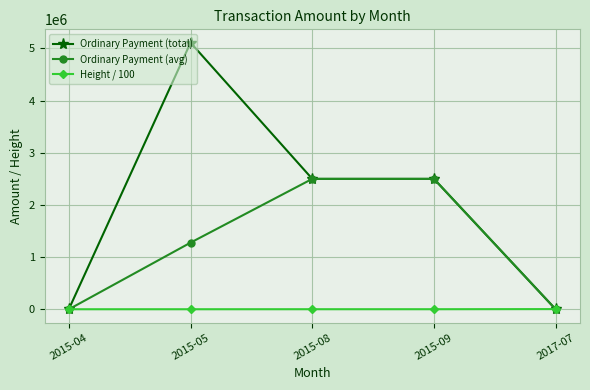

Which series changed the most between 2015-05 and 2015-08?

Ordinary Payment (total)